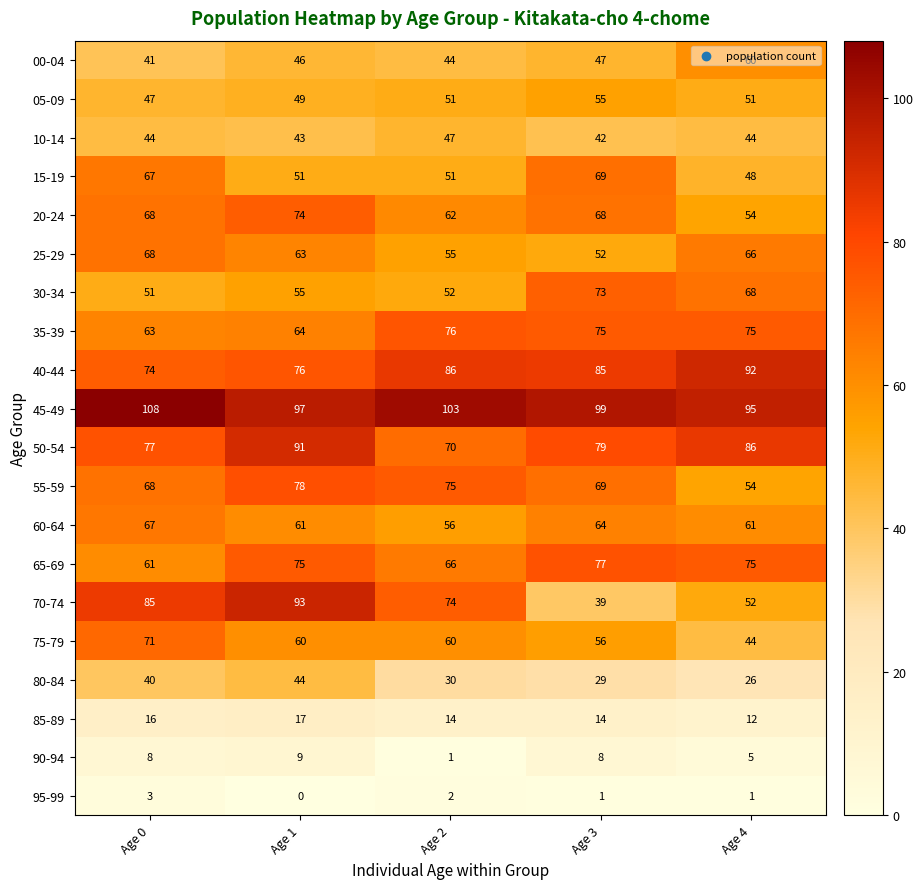

Is it true that 50-54 equals 70 at Age 2?

True